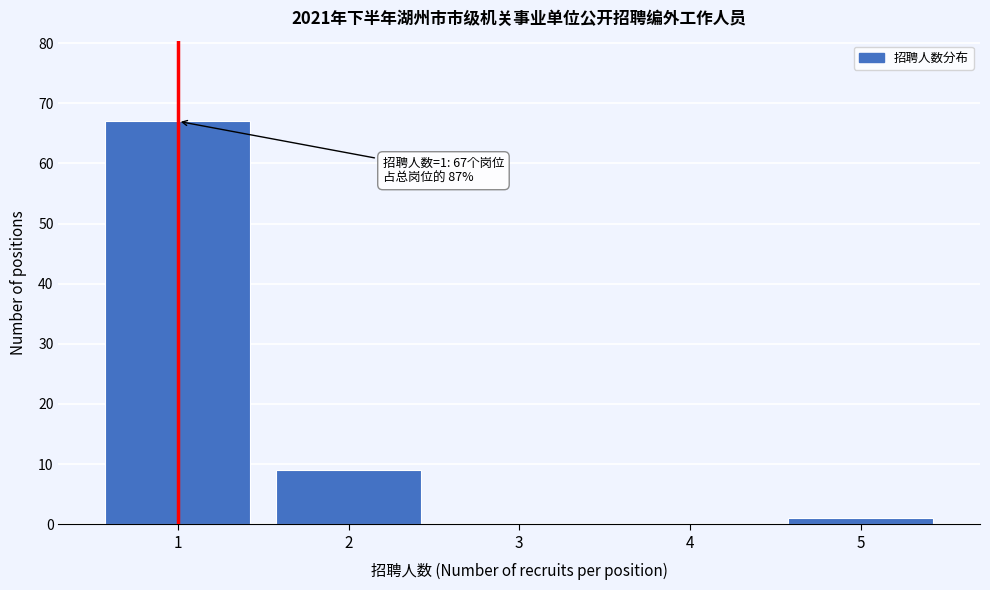

Reading left to right, what are all the values shown in this chart?

1=67	2=9	3=0	4=0	5=1